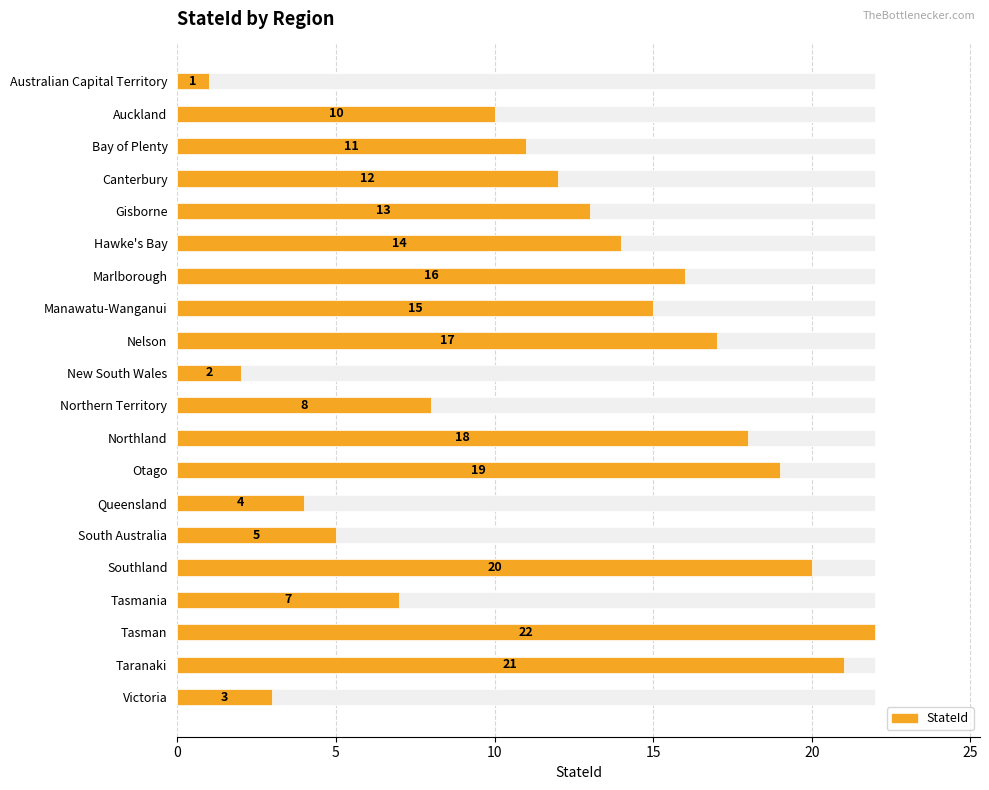

Is it true that the value at Nelson is 17?

True